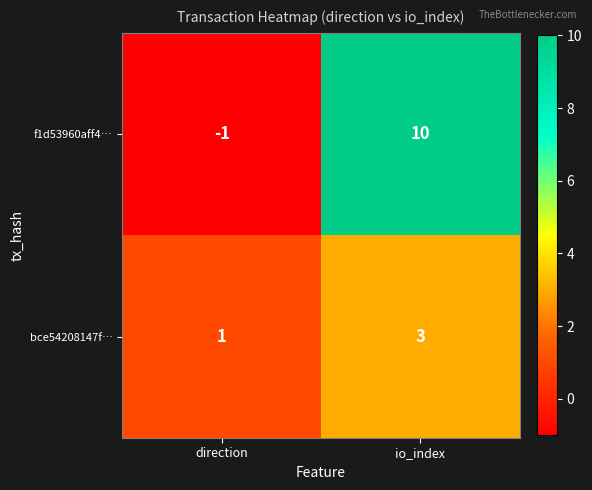

Reading left to right, list all the values displayed in this chart.

f1d53960aff4…: direction=-1	io_index=10
bce54208147f…: direction=1	io_index=3